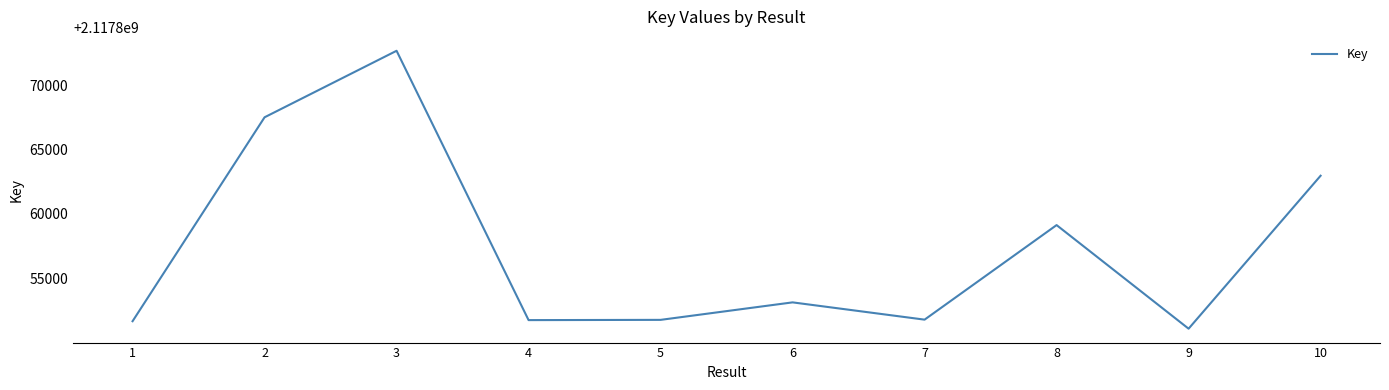

How many lines are shown in the chart?

1